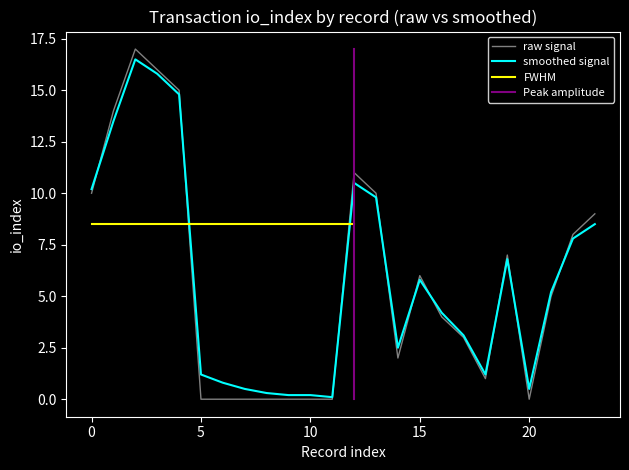

Where is smoothed signal nearest to the value 8?

22